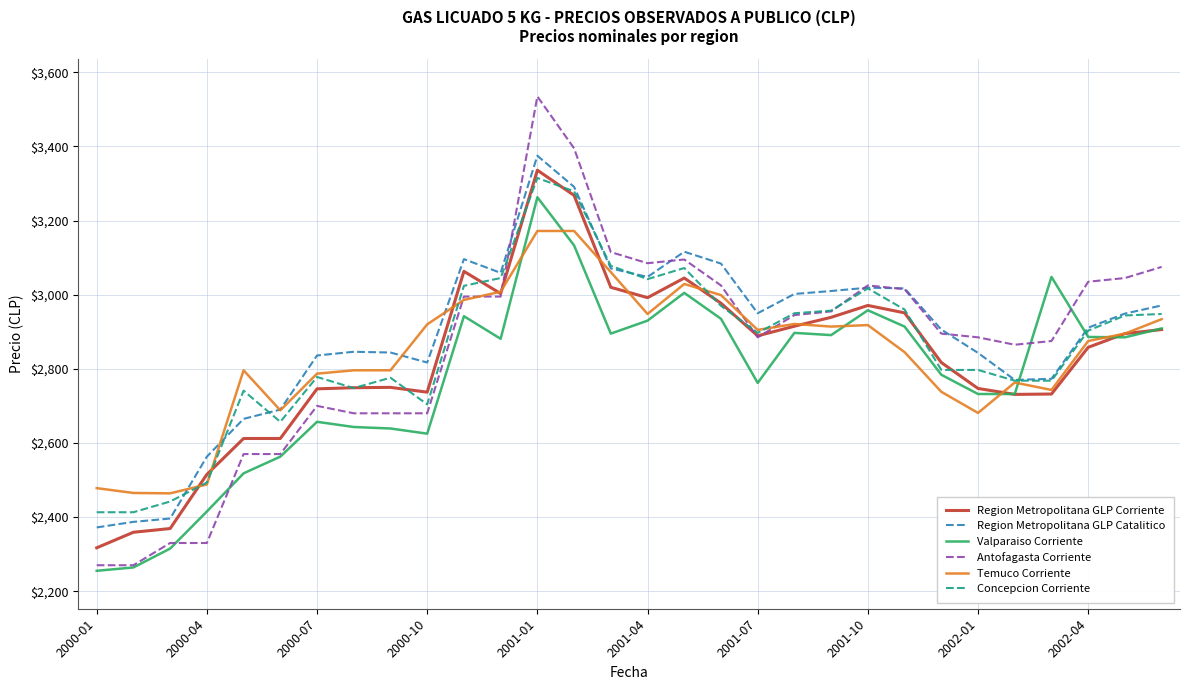

Which series has the widest spread of values?

Antofagasta Corriente